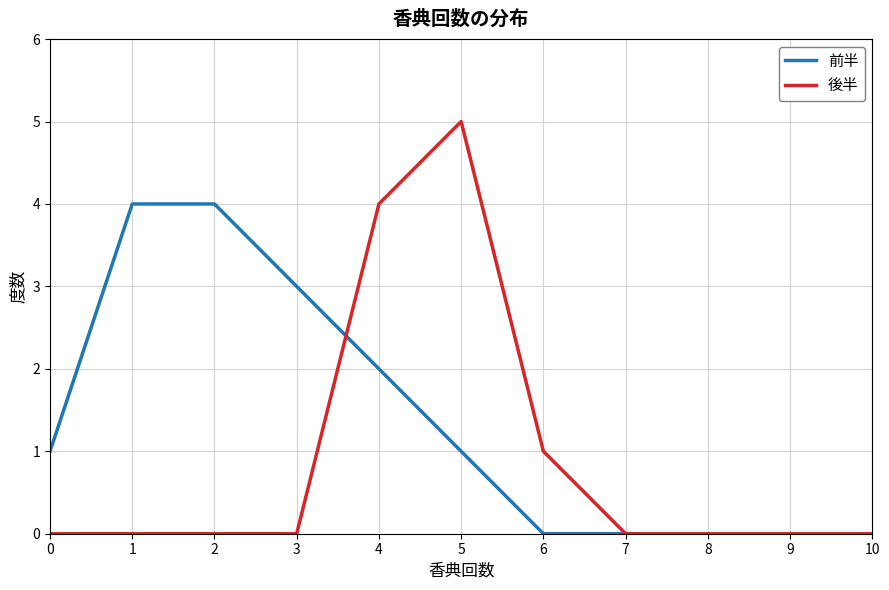

How many lines are shown in the chart?

2